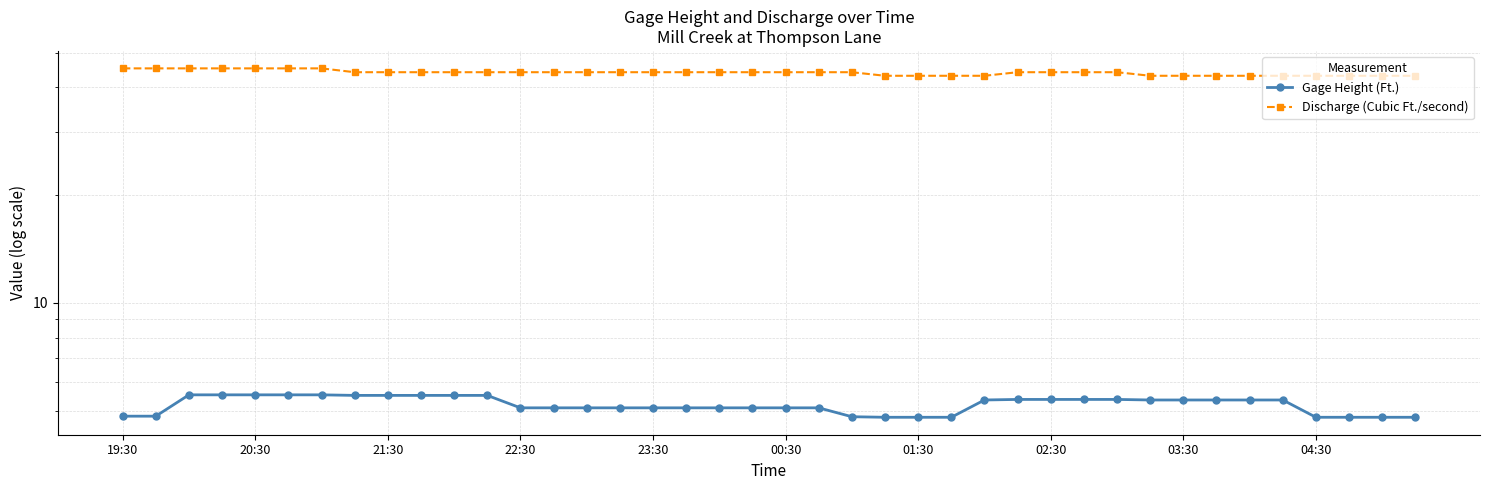

Reading left to right, transcribe all the data shown in this chart.

Gage Height (Ft.): 4.8	4.8	5.5	5.5	5.5	5.5	5.5	5.5	5.5	5.5	5.5	5.5	5.1	5.1	5.1	5.1	5.1	5.1	5.1	5.1	5.1	5.1	4.8	4.8	4.8	4.8	5.4	5.4	5.4	5.4	5.4	5.4	5.4	5.4	5.4	5.4	4.8	4.8	4.8	4.8
Discharge (Cubic Ft./second): 45.2	45.2	45.2	45.2	45.2	45.2	45.2	44.1	44.1	44.1	44.1	44.1	44.1	44.1	44.1	44.1	44.1	44.1	44.1	44.1	44.1	44.1	44.1	43.1	43.1	43.1	43.1	44.1	44.1	44.1	44.1	43.1	43.1	43.1	43.1	43.1	43.1	43.1	43.1	43.1